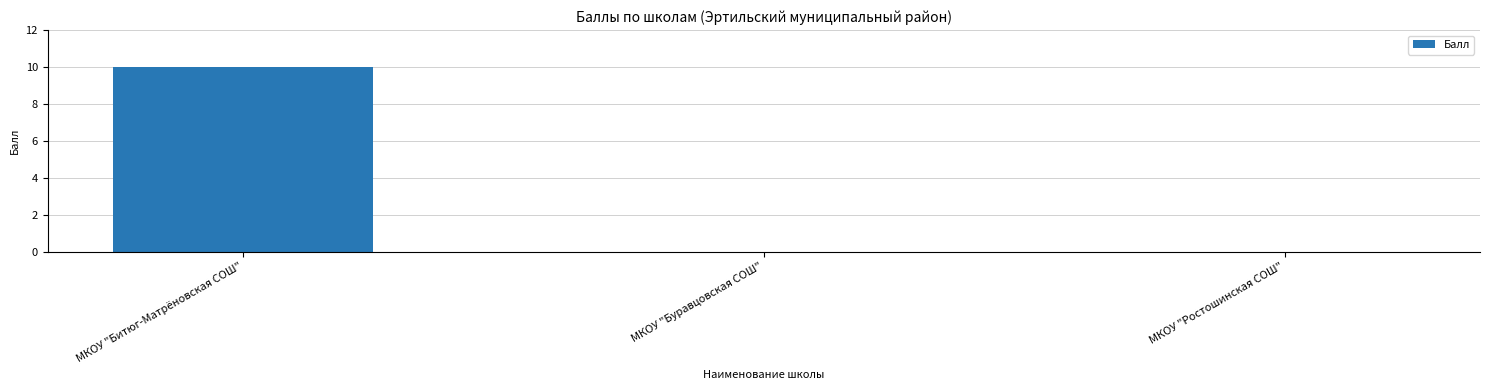

How many categories are shown in the chart?

3